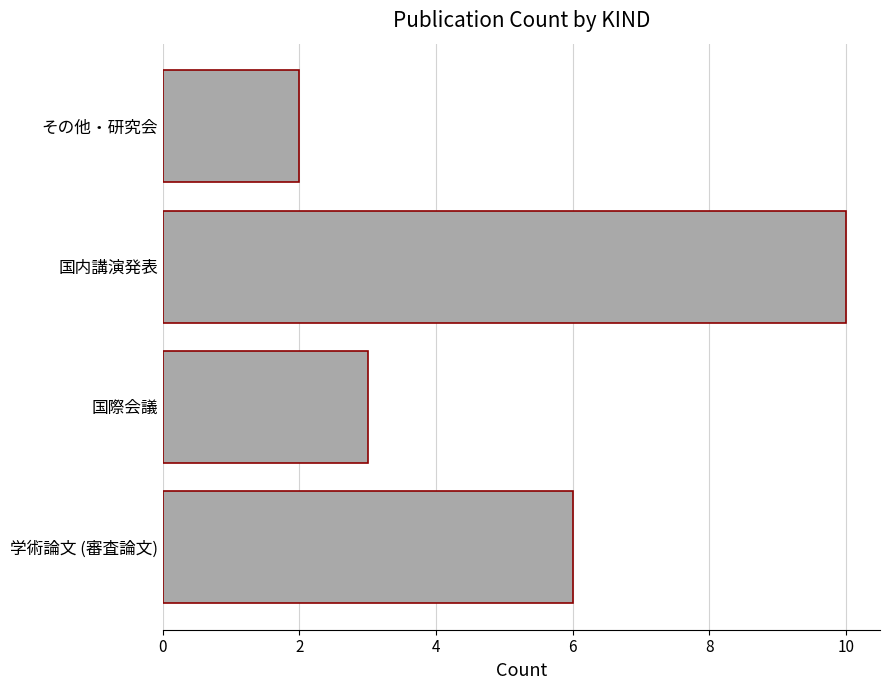

What is the maximum value shown in the chart?

10